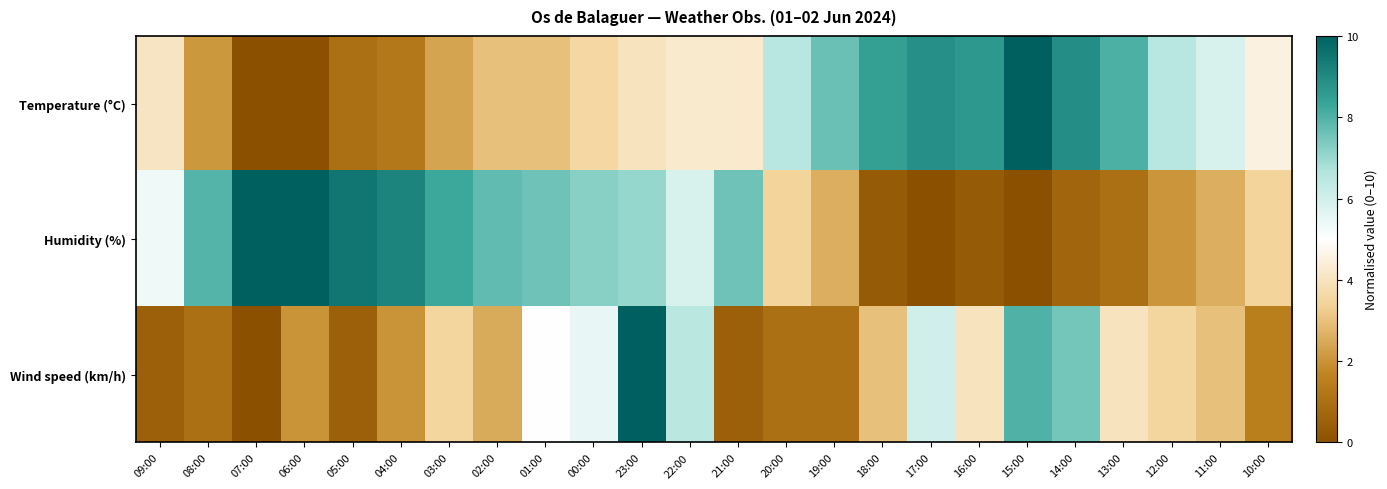

Reading left to right, what are all the values shown in this chart?

Temperature (°C): 09:00=4.1	08:00=2.1	07:00=0.0	06:00=0.0	05:00=1.0	04:00=1.3	03:00=2.4	02:00=3.0	01:00=3.0	00:00=3.6	23:00=4.0	22:00=4.3	21:00=4.3	20:00=6.6	19:00=7.6	18:00=8.4	17:00=8.9	16:00=8.6	15:00=10.0	14:00=8.9	13:00=8.0	12:00=6.6	11:00=5.9	10:00=4.5
Humidity (%): 09:00=5.3	08:00=7.9	07:00=10.0	06:00=10.0	05:00=9.5	04:00=9.1	03:00=8.3	02:00=7.8	01:00=7.6	00:00=7.2	23:00=7.1	22:00=5.9	21:00=7.6	20:00=3.4	19:00=2.6	18:00=0.3	17:00=0.0	16:00=0.3	15:00=0.0	14:00=0.7	13:00=1.0	12:00=2.1	11:00=2.6	10:00=3.4
Wind speed (km/h): 09:00=0.5	08:00=1.0	07:00=0.0	06:00=2.0	05:00=0.5	04:00=2.0	03:00=3.5	02:00=2.5	01:00=5.0	00:00=5.5	23:00=10.0	22:00=6.5	21:00=0.5	20:00=1.0	19:00=1.0	18:00=3.0	17:00=6.0	16:00=4.0	15:00=8.0	14:00=7.5	13:00=4.0	12:00=3.5	11:00=3.0	10:00=1.5